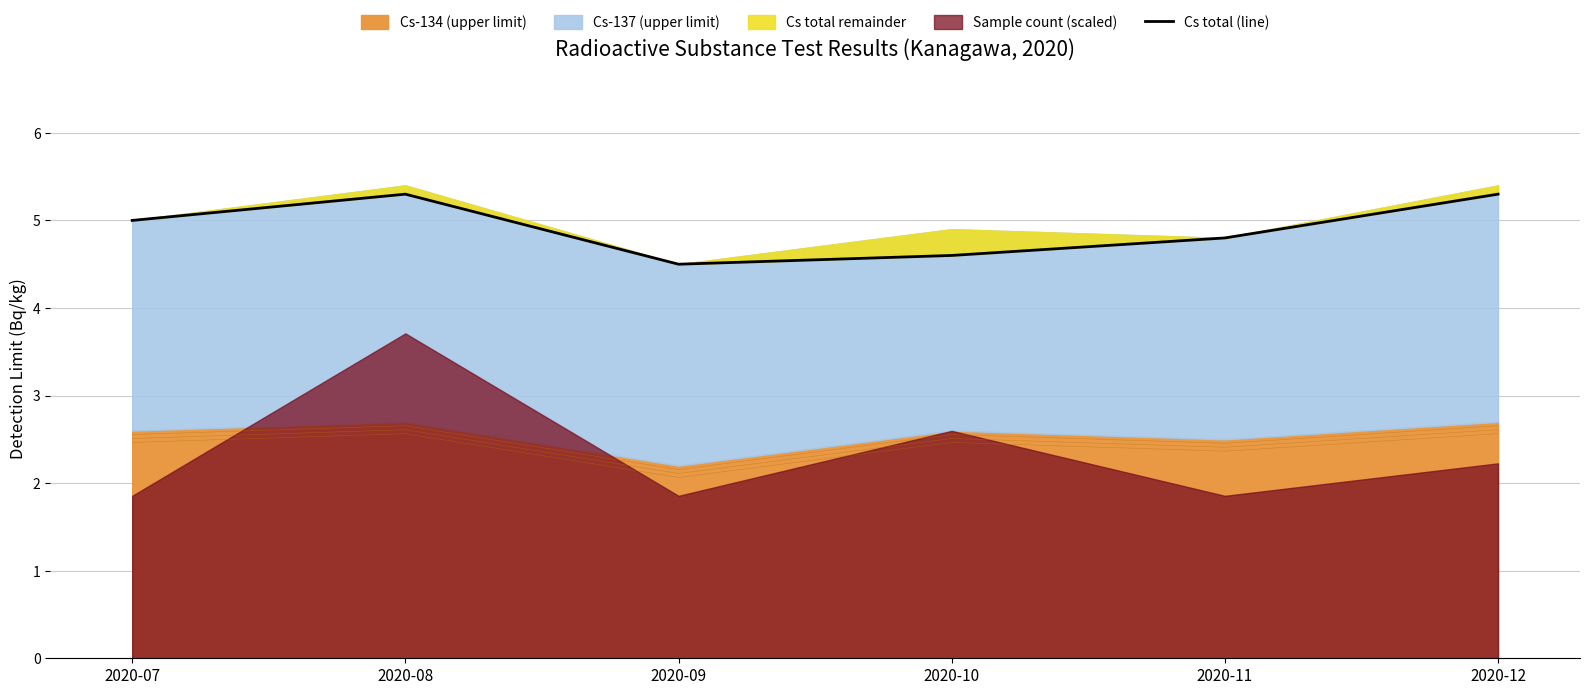

The value at 2020-07 is 5.0. True or false?

True